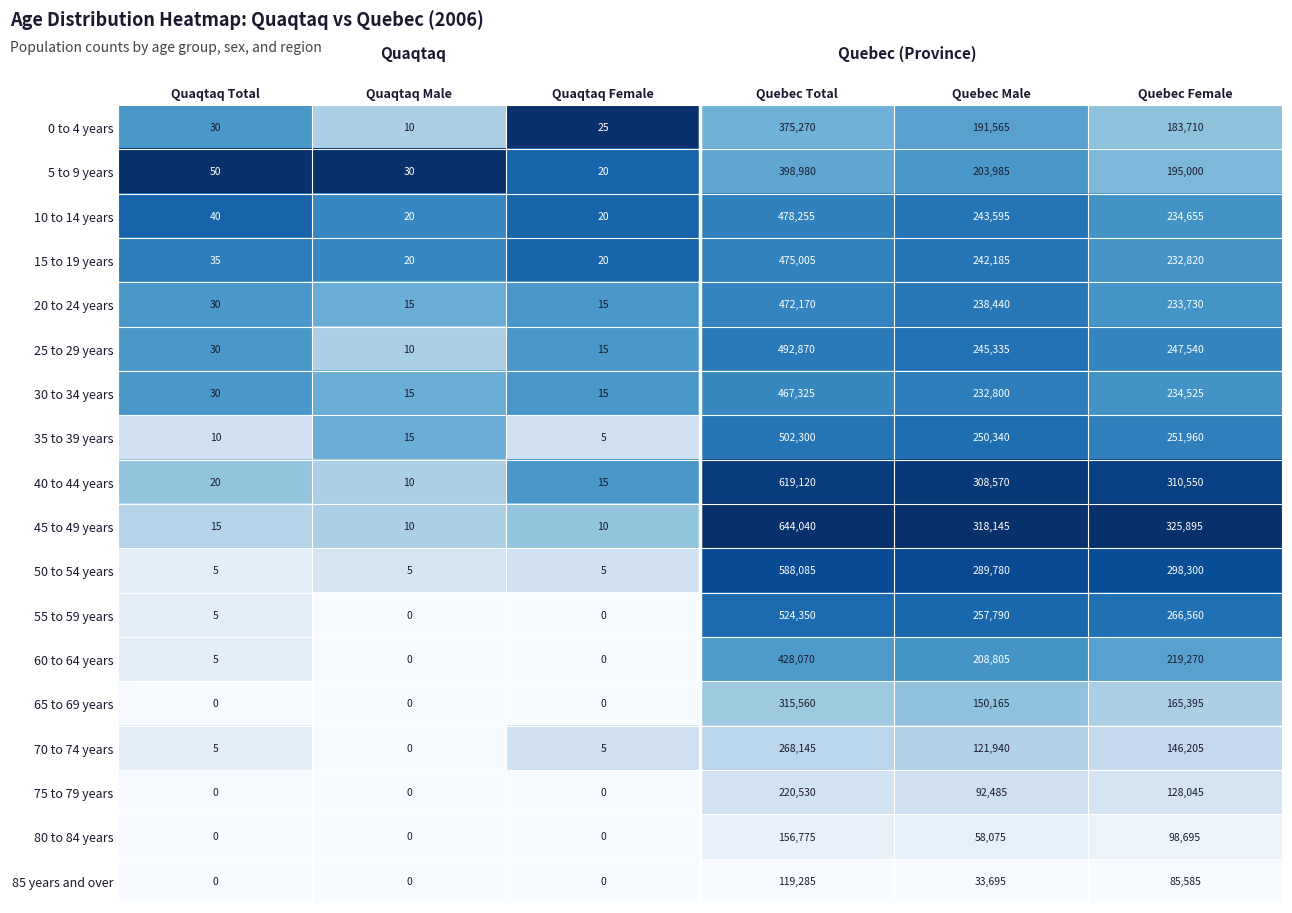

Which series has the largest total across all categories?

45 to 49 years